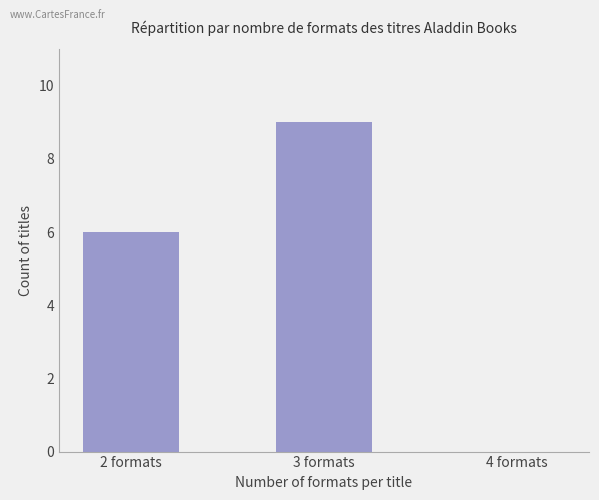

Is it true that the value at 4 formats is 0?

True